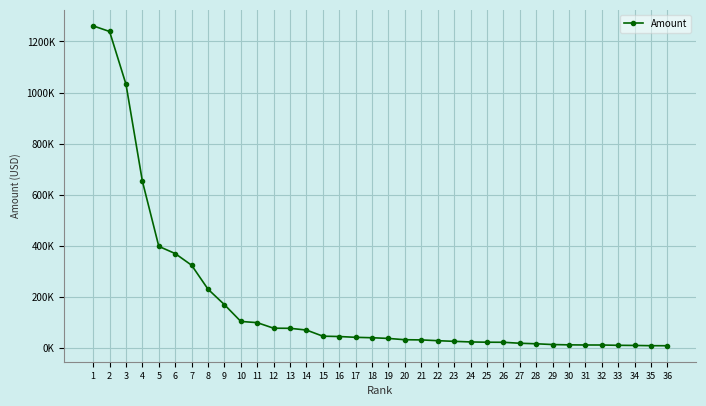

What is the change in value from 11 to 20?

-66793.2